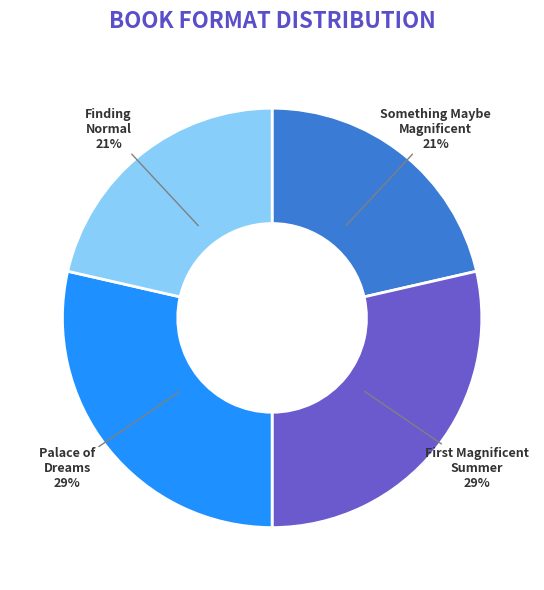

How many segments does this pie chart have?

4